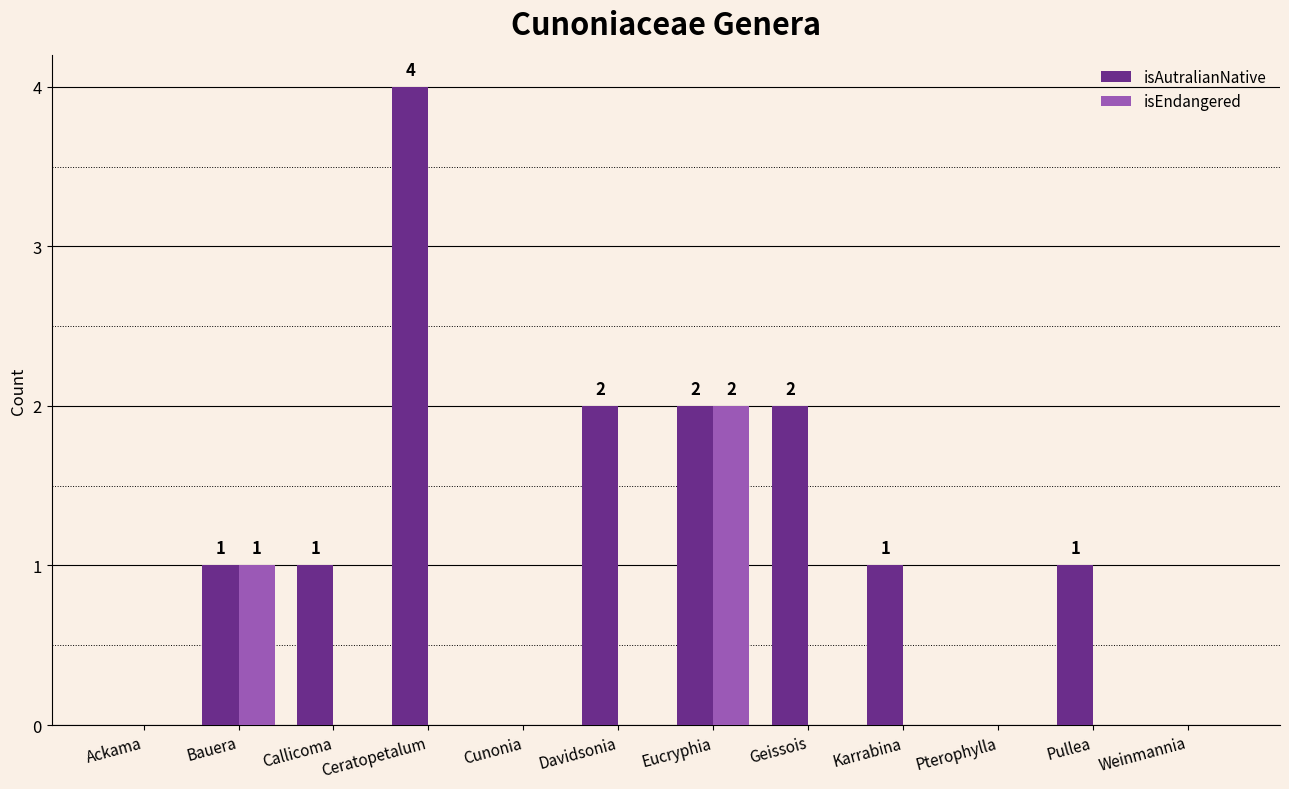

How many groups of bars are there?

12